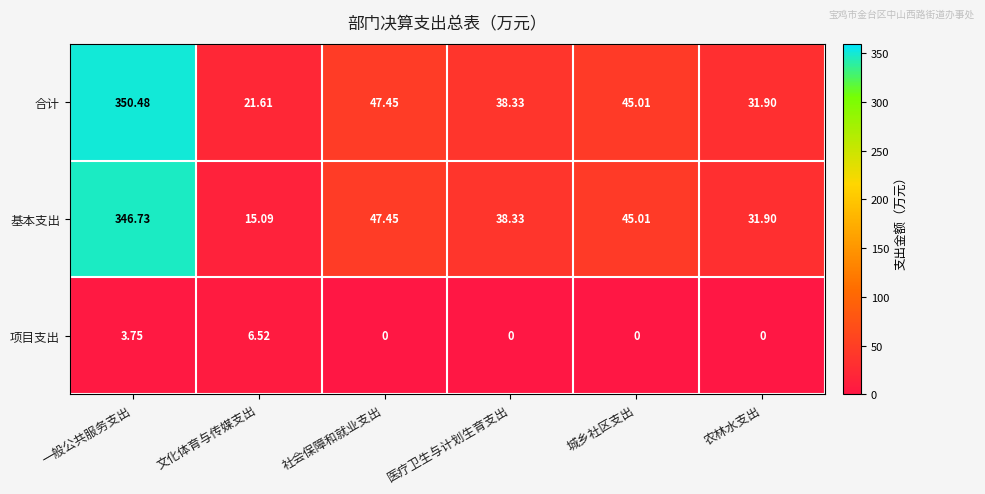

At how many categories does at least one series exceed 319?

1